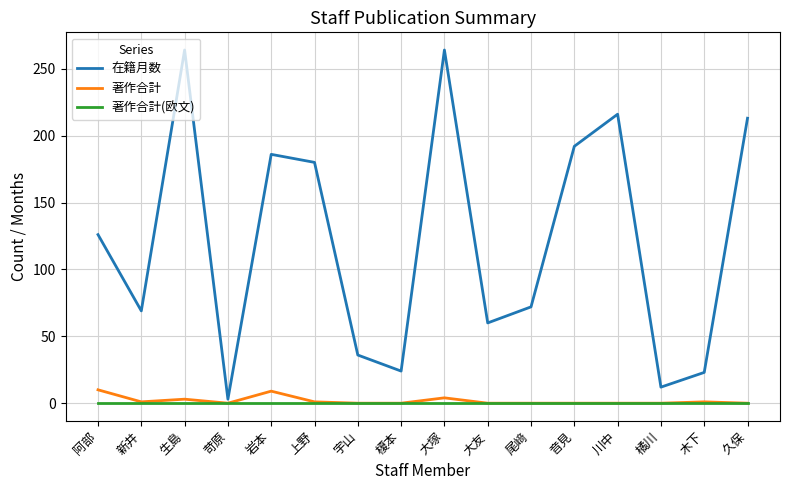

What is the total value across all series at 久保?

213